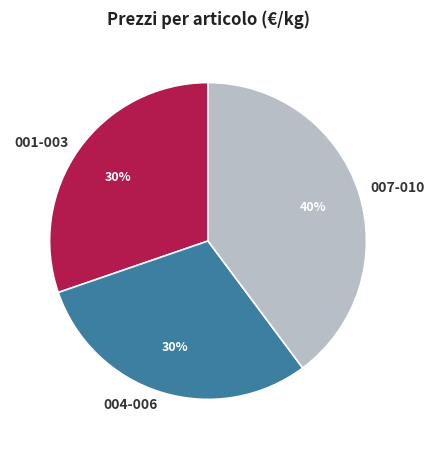

The 007-010 slice represents 29% of the pie. True or false?

False